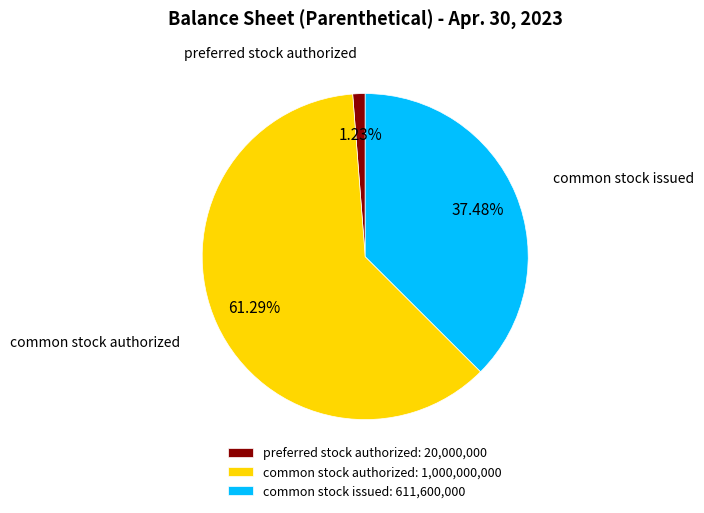

Is there any slice that represents more than half of the pie?

Yes